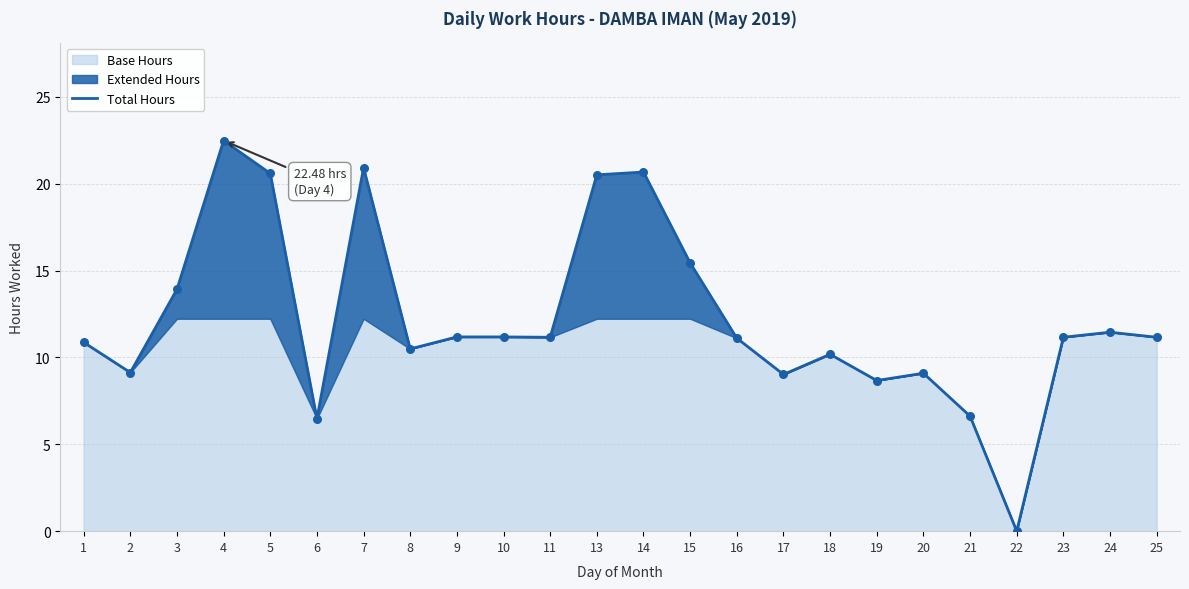

Between 16 and 17, which is larger?

16